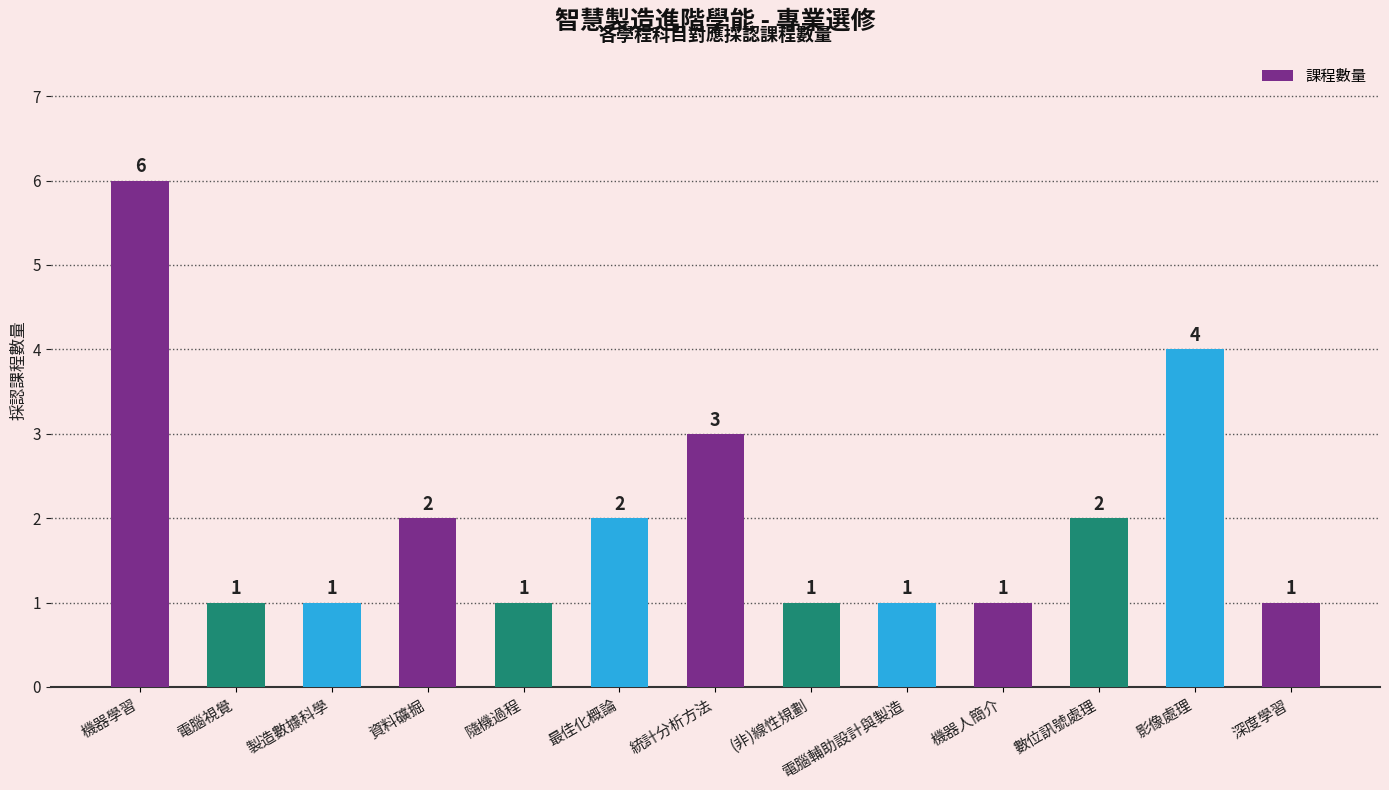

At which label is the value closest to 3?

統計分析方法